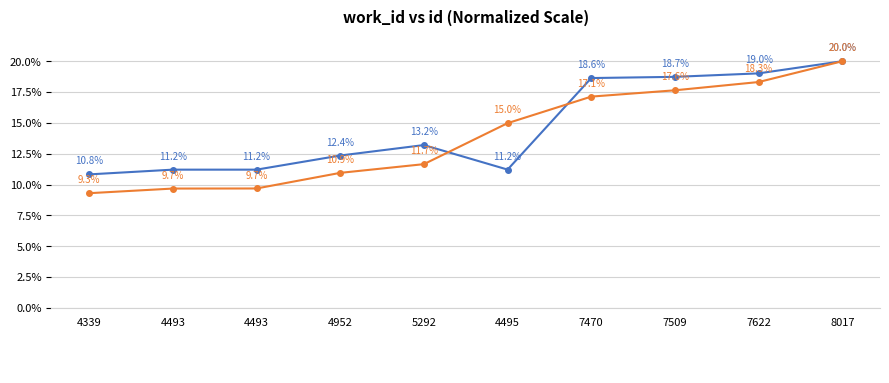

Does the chart have visible grid lines?

Yes